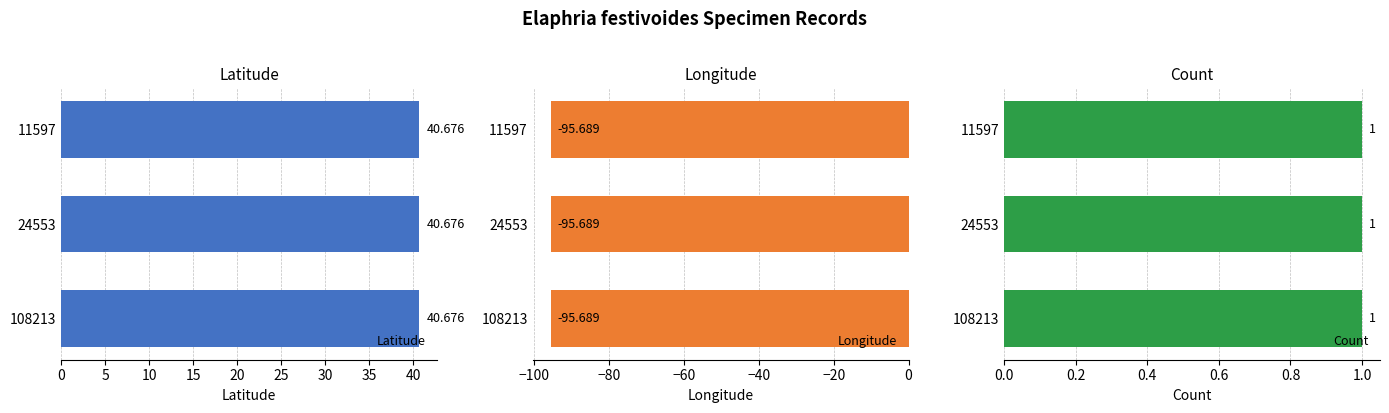

Reading right to left, transcribe all the data shown in this chart.

Latitude: 108213=40.7	24553=40.7	11597=40.7
Longitude: 108213=-95.7	24553=-95.7	11597=-95.7
Count: 108213=1.0	24553=1.0	11597=1.0